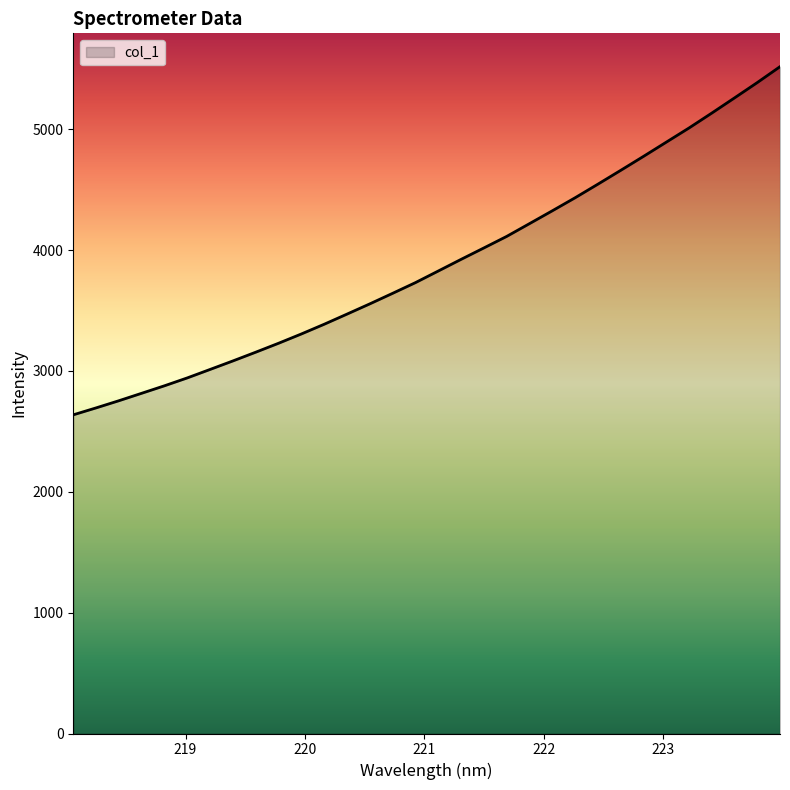

What is the minimum value shown in the chart?

2637.1